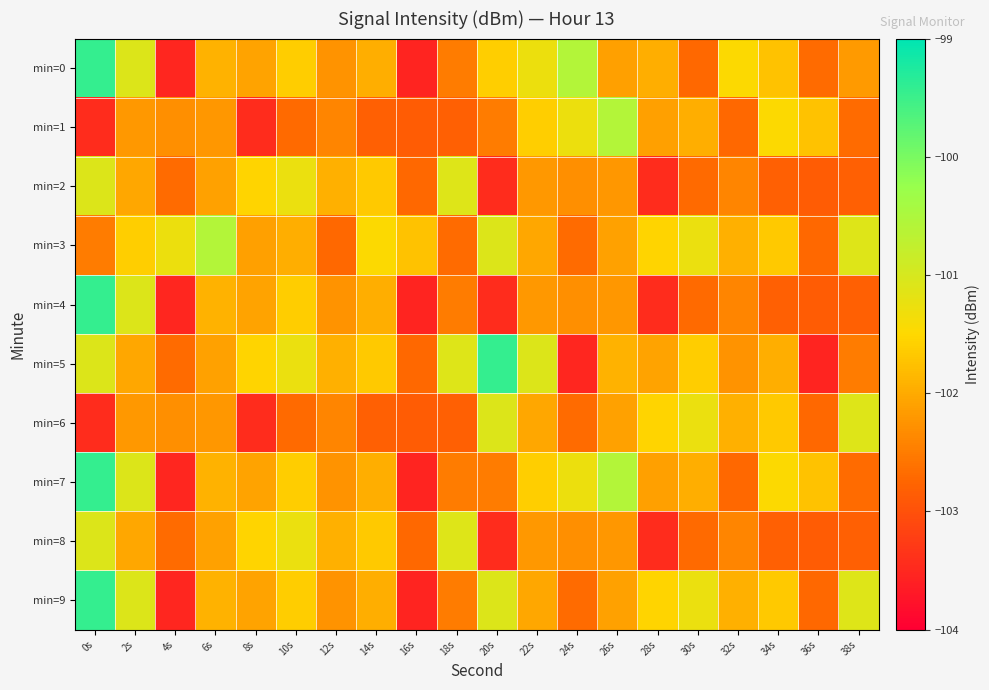

At which category does the chart reach its peak across all series?

0s